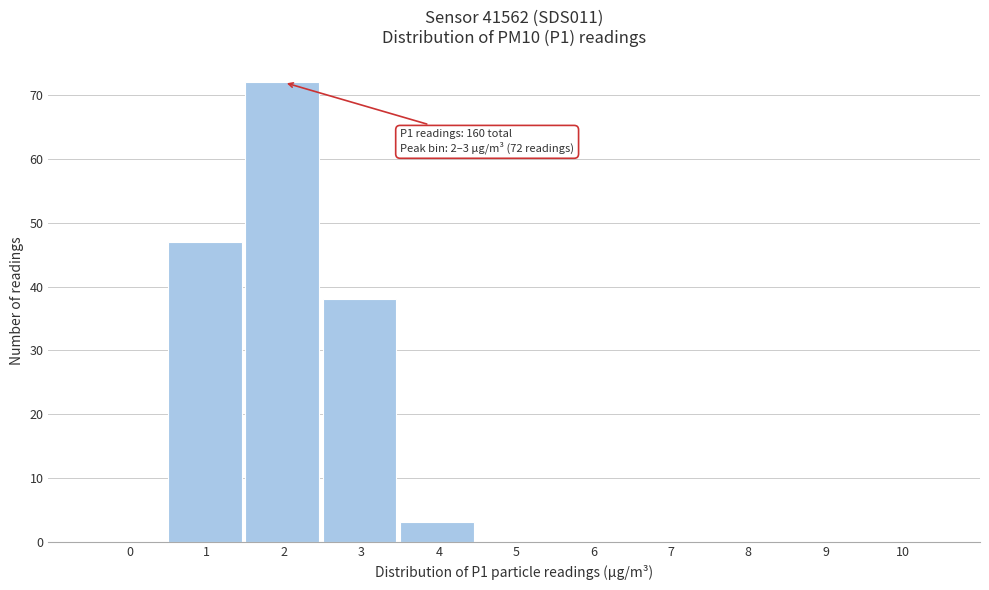

Reading left to right, list all the values displayed in this chart.

0=0	1=47	2=72	3=38	4=3	5=0	6=0	7=0	8=0	9=0	10=0